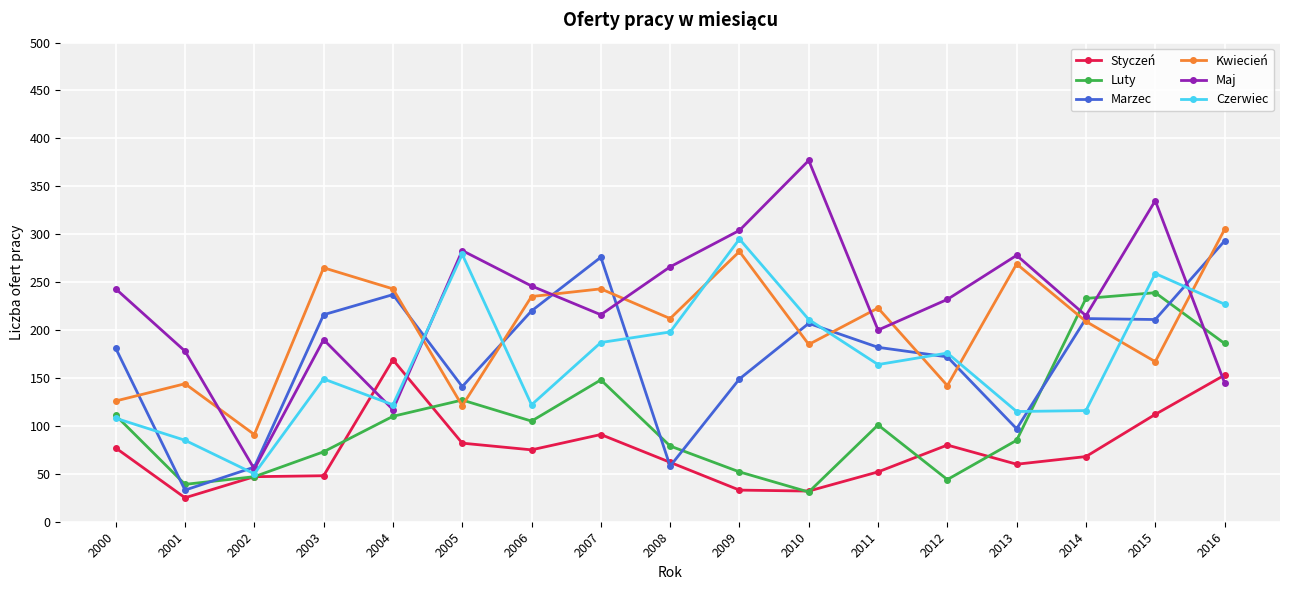

What is the total value across all series at 2008?

875